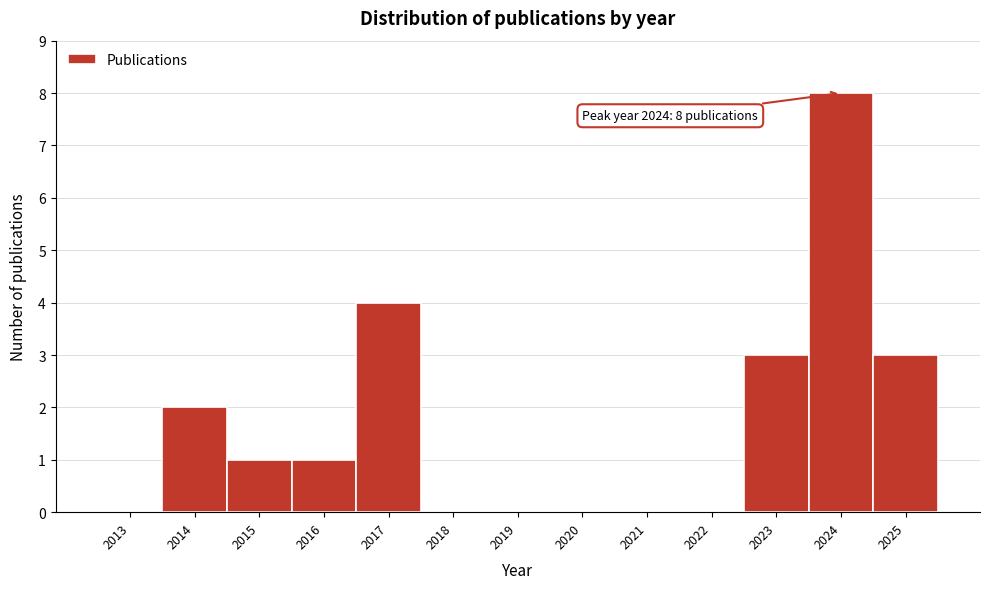

Reading left to right, transcribe all the data shown in this chart.

2013=0	2014=2	2015=1	2016=1	2017=4	2018=0	2019=0	2020=0	2021=0	2022=0	2023=3	2024=8	2025=3